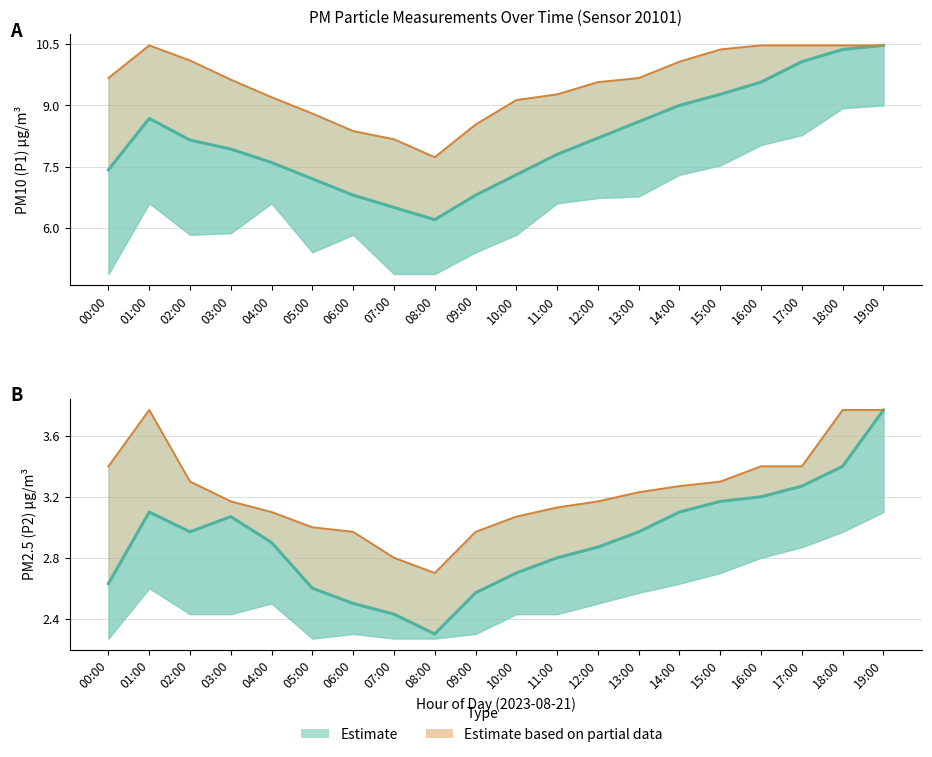

What is the smallest value displayed?

2.3